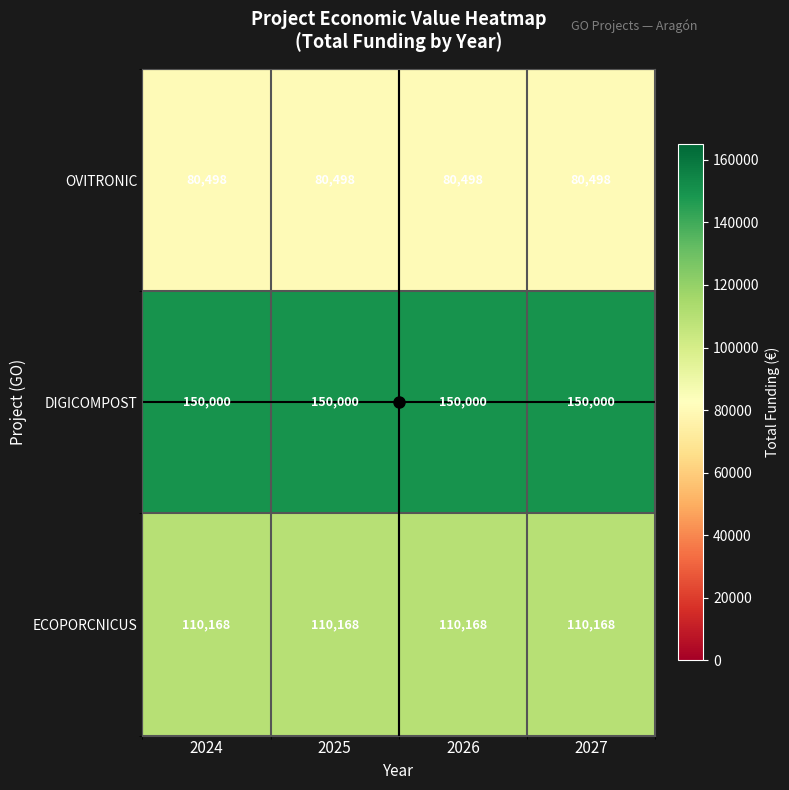

How many series are shown in this chart?

3